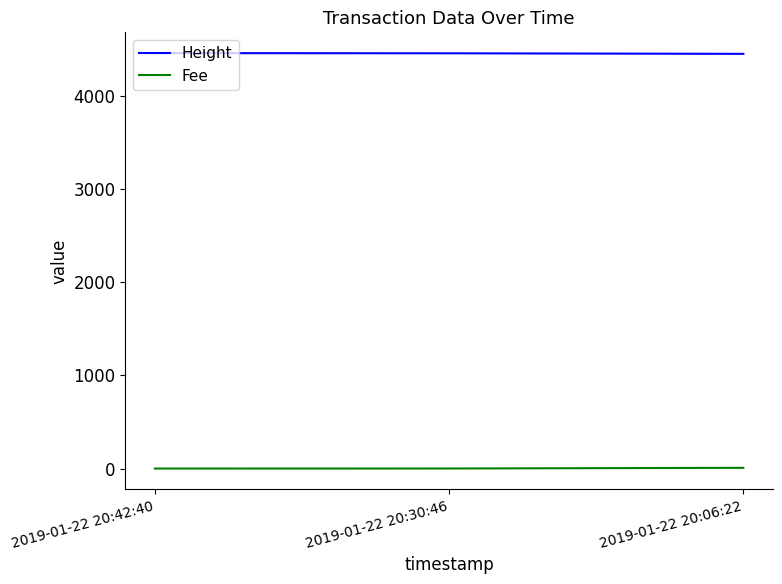

What are all the series names shown in the legend?

Height, Fee